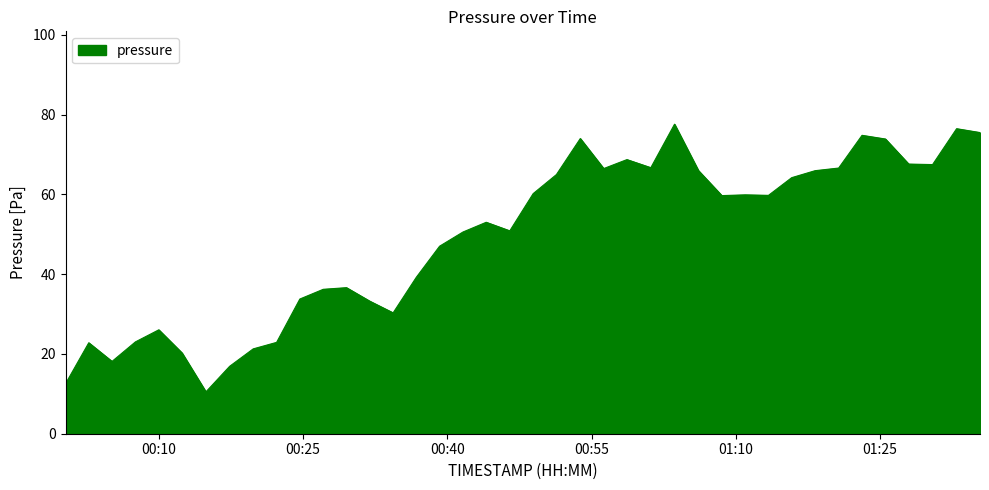

What is the difference between the maximum and minimum values?

67.1